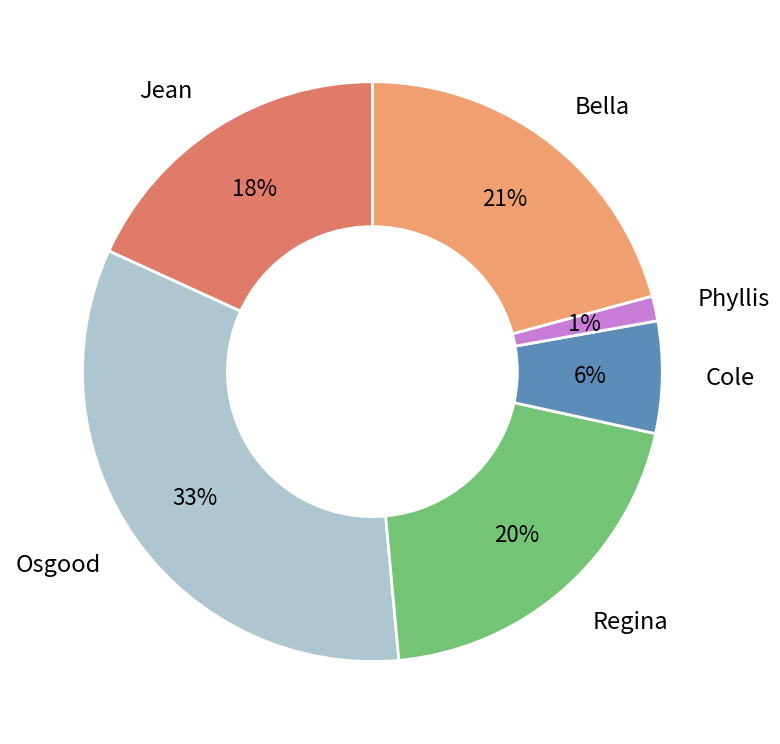

Is there a majority slice in this chart?

No